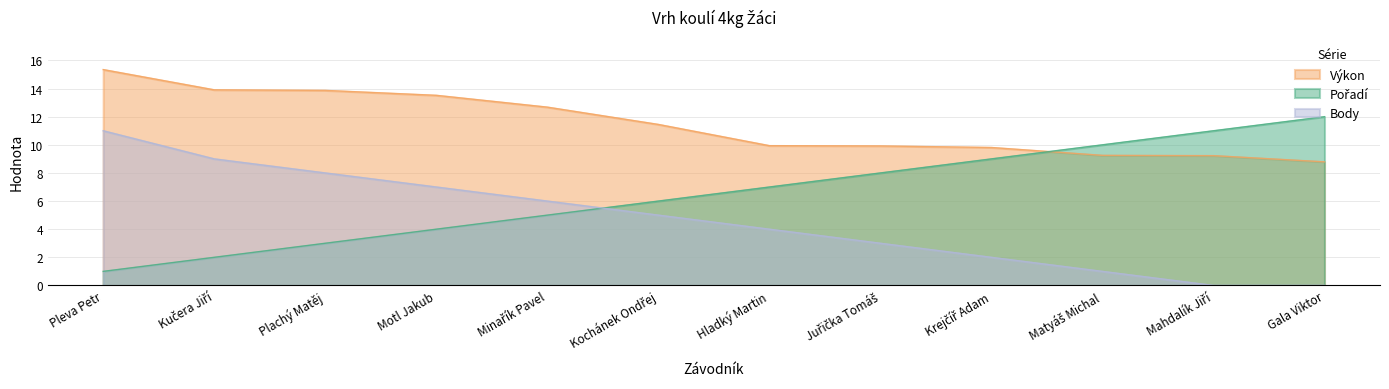

Which series has the largest range (max minus min)?

Pořadí